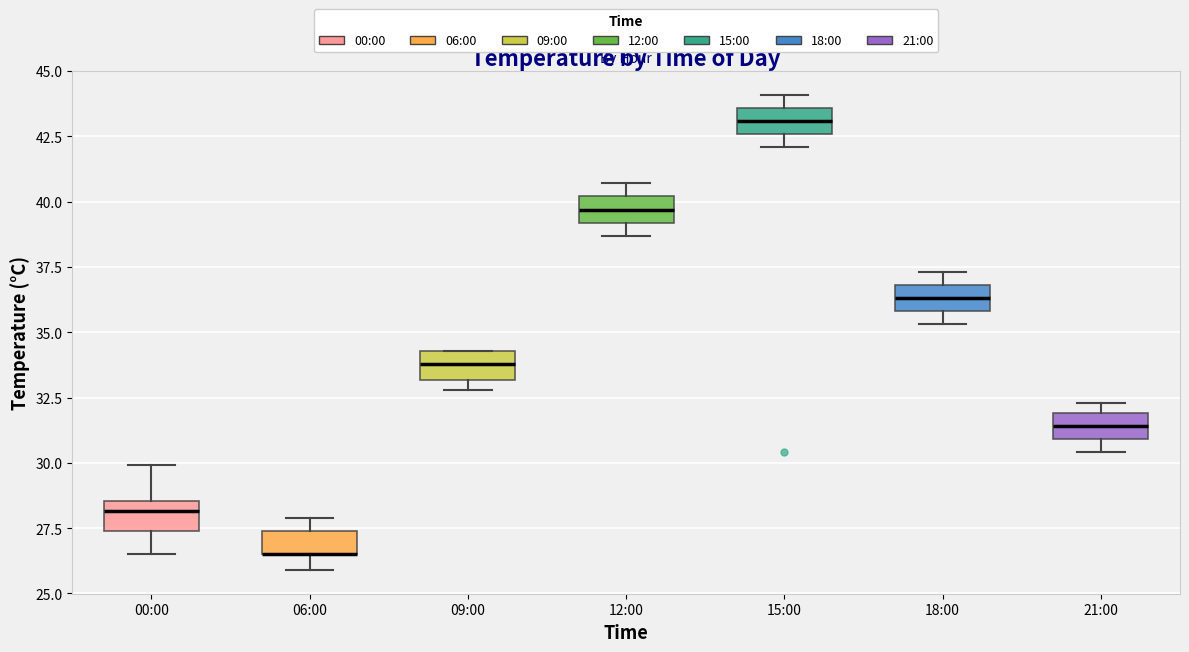

Reading left to right, read every box against the y-axis: the position of its median line, the range the box covers, and the ends of its whiskers. The values are not printed on the chart, so give them approximately, as read against the axis.

00:00: median 28.0, box 27.5 to 28.5, whiskers 26.5 to 30.0
06:00: median 26.5 (drawn on the box's lower edge), box 26.5 to 27.5, whiskers 26.0 to 28.0
09:00: median 34.0, box 33.0 to 34.5, whiskers 33.0 (just below the box's lower edge) to 34.5
12:00: median 39.5, box 39.0 to 40.0, whiskers 38.5 to 40.5
15:00: median 43.0, box 42.5 to 43.5, whiskers 42.0 to 44.0
18:00: median 36.5, box 36.0 to 37.0, whiskers 35.5 to 37.5
21:00: median 31.5, box 31.0 to 32.0, whiskers 30.5 to 32.5